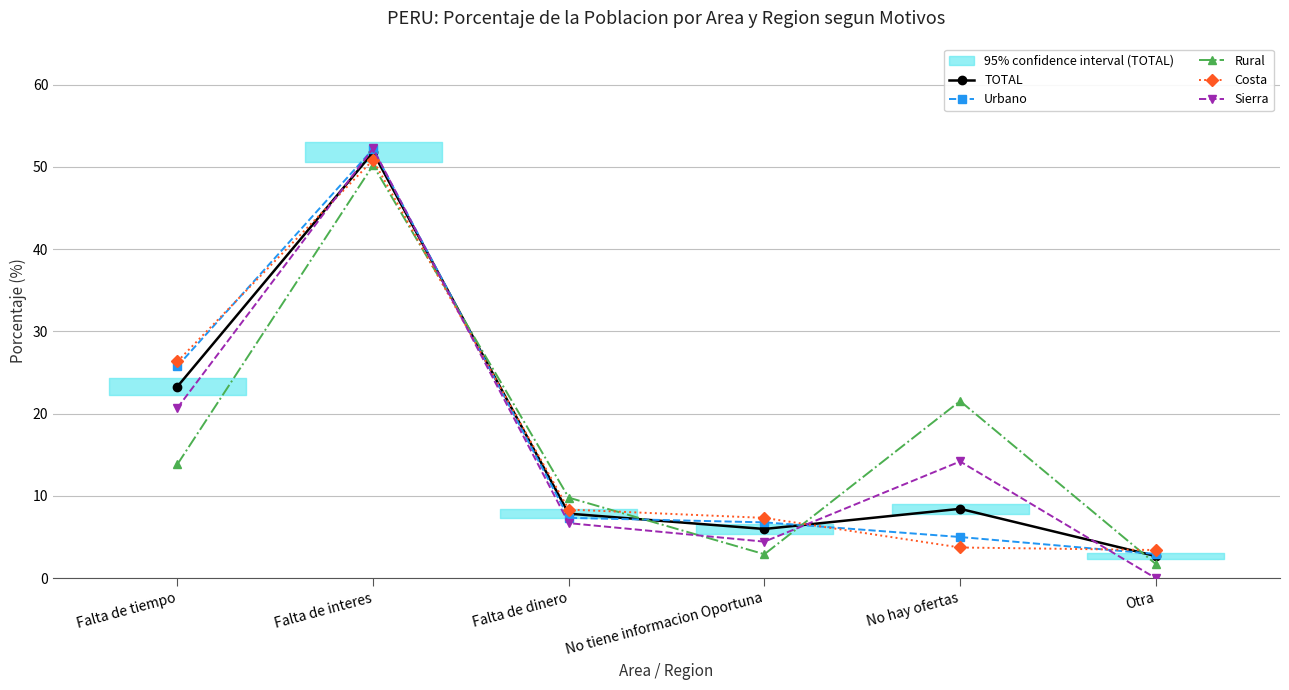

What is the maximum value shown in the chart?

52.2